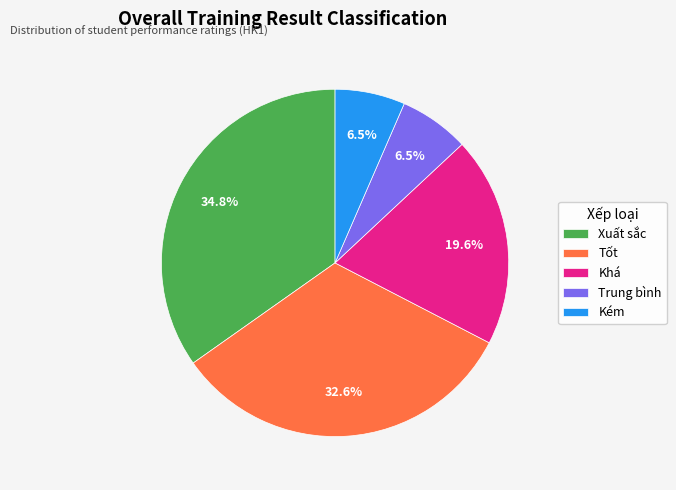

Approximately how many times larger is the value at Trung bình compared to Tốt?

0.2